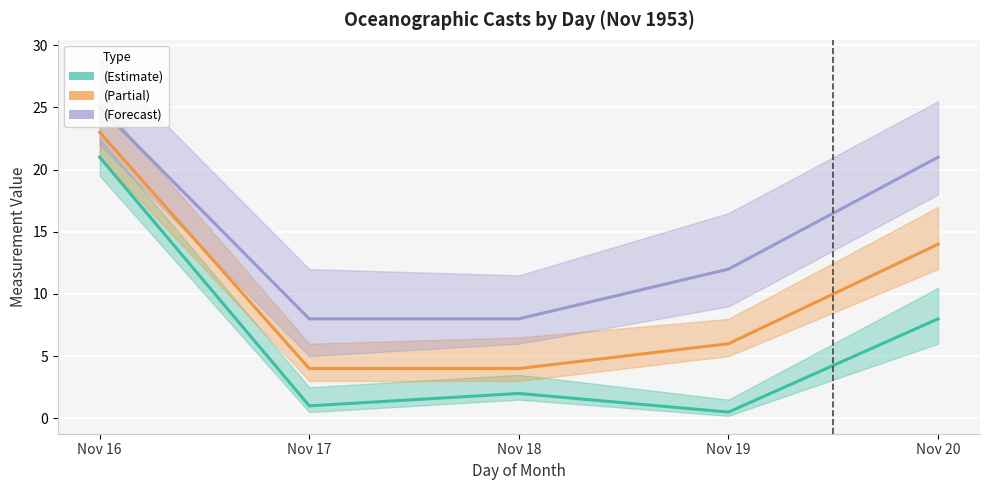

List the labels in order of TIME (Estimate) value, smallest first.

Nov 19, Nov 17, Nov 18, Nov 20, Nov 16